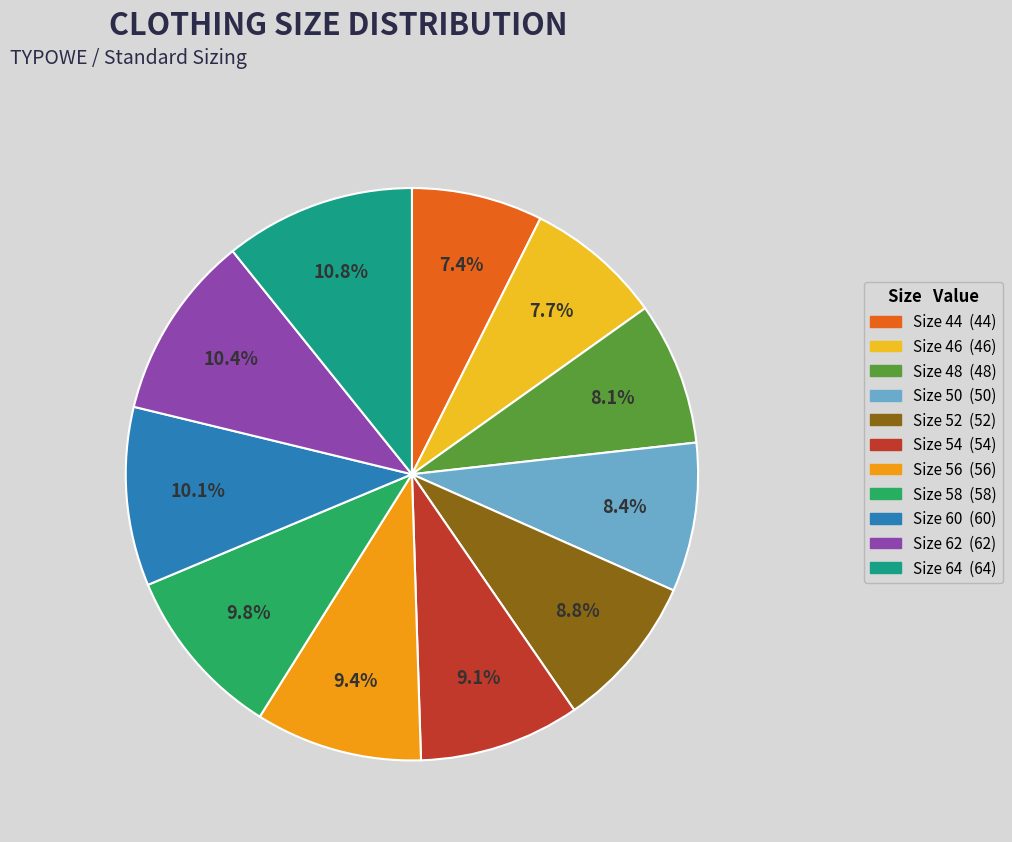

How many segments does this pie chart have?

11